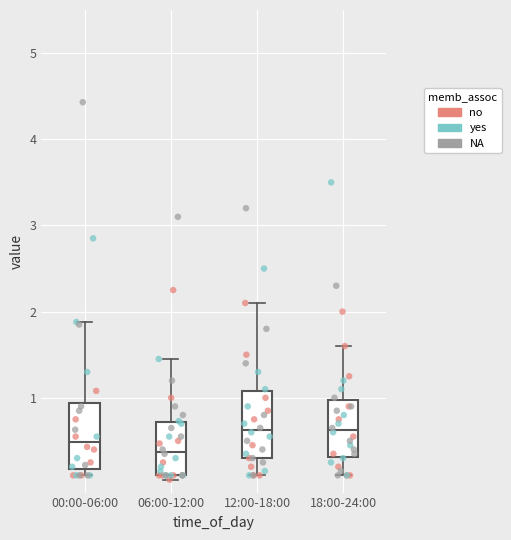

Reading left to right, read every box against the y-axis: the position of its median line, the range the box covers, and the ends of its whiskers. The values are not printed on the chart, so give them approximately, as read against the axis.

00:00-06:00: median 0.5, box 0.2 to 0.9, whiskers 0.1 to 1.9
06:00-12:00: median 0.4, box 0.1 to 0.7, whiskers 0.1 (just below the box's lower edge) to 1.5
12:00-18:00: median 0.6, box 0.3 to 1.1, whiskers 0.1 to 2.1
18:00-24:00: median 0.6, box 0.3 to 1.0, whiskers 0.1 to 1.6